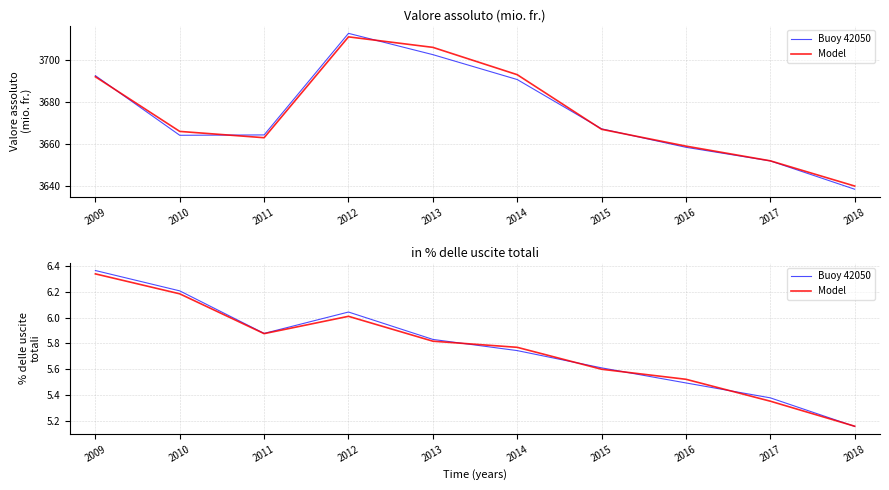

What is the sum of all Model values?

57.6